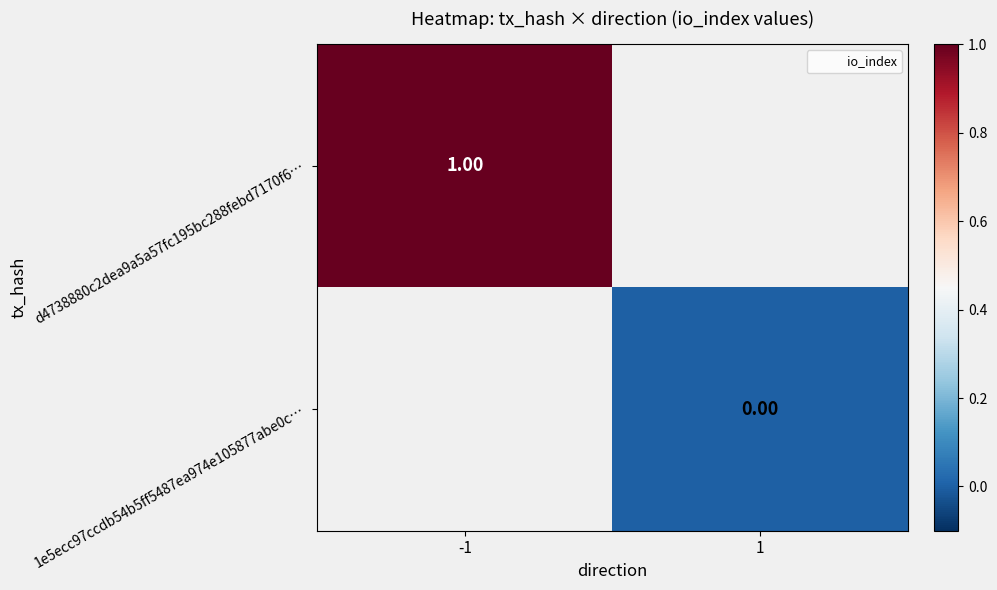

At which category does the chart reach its minimum across all series?

1